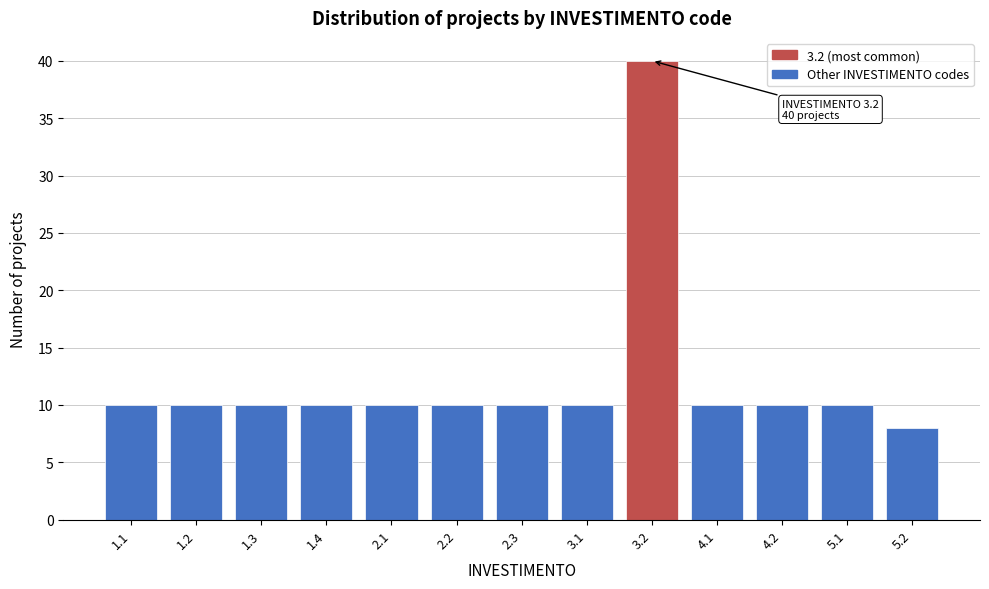

Reading right to left, list all the values displayed in this chart.

5.2=8	5.1=10	4.2=10	4.1=10	3.2=40	3.1=10	2.3=10	2.2=10	2.1=10	1.4=10	1.3=10	1.2=10	1.1=10